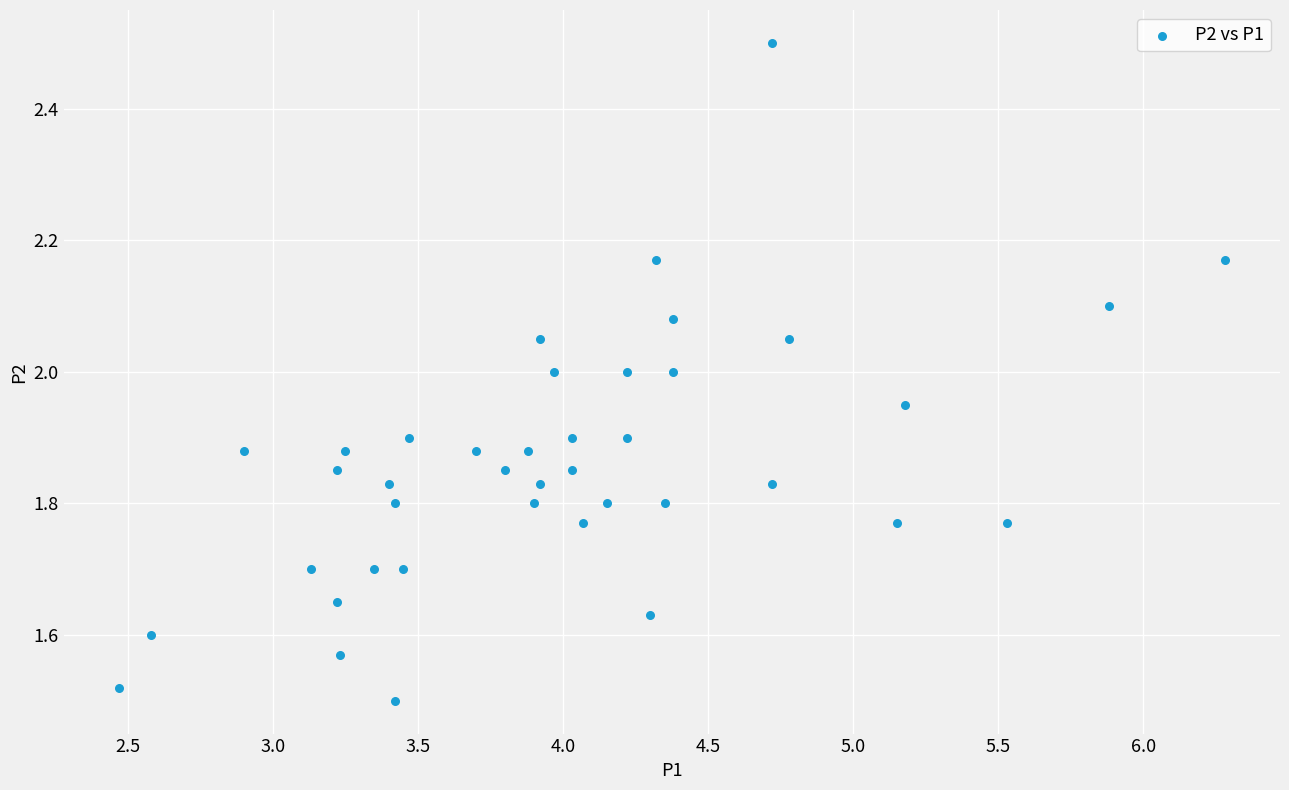

What is the range of Y values (max minus min)?

1.0